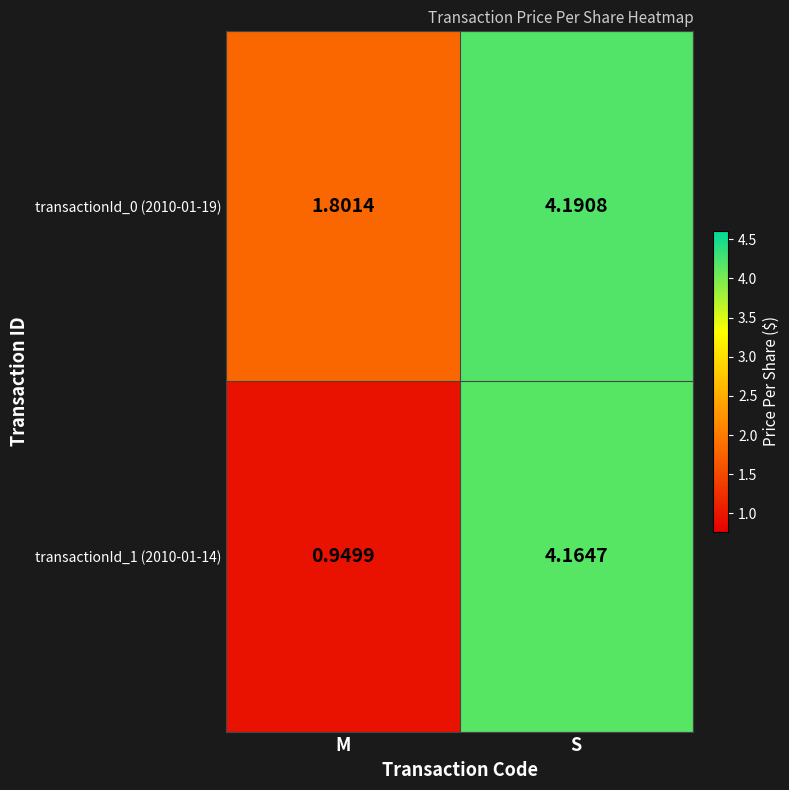

Is the value of transactionId_1 (2010-01-14) at S greater than the value of transactionId_0 (2010-01-19) at M?

Yes